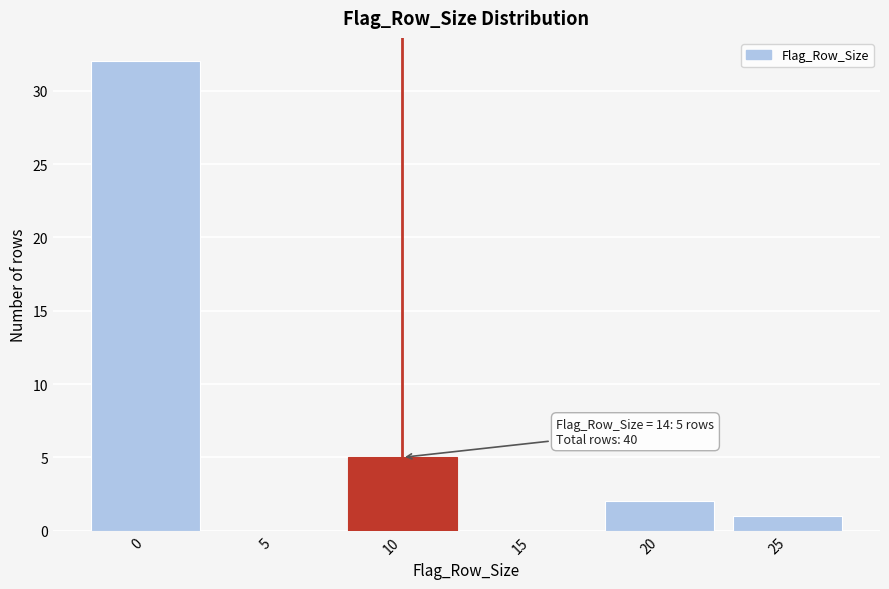

Reading right to left, extract all data points from this chart.

25=1	20=2	15=0	10=5	5=0	0=32